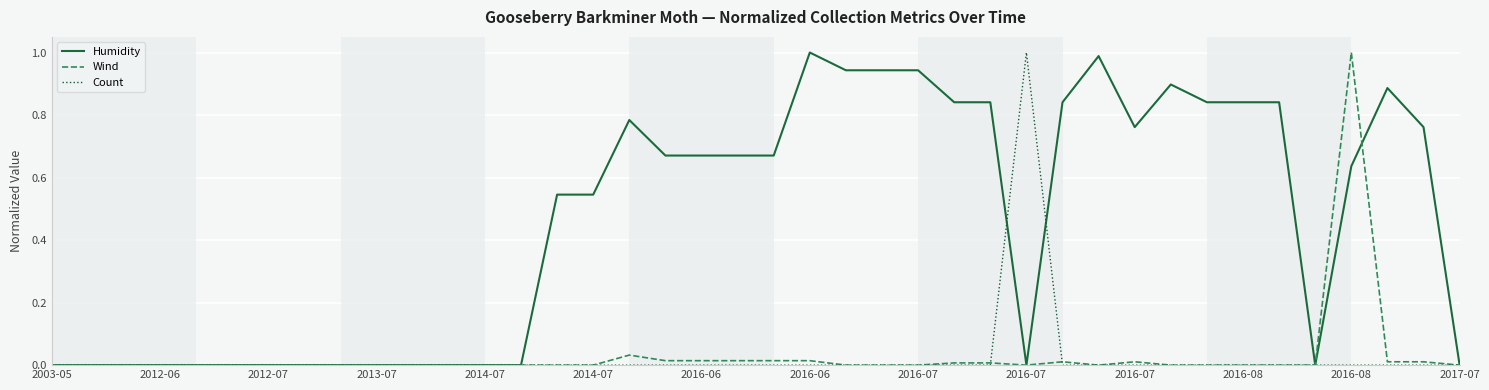

Which series has the largest total across all categories?

Humidity